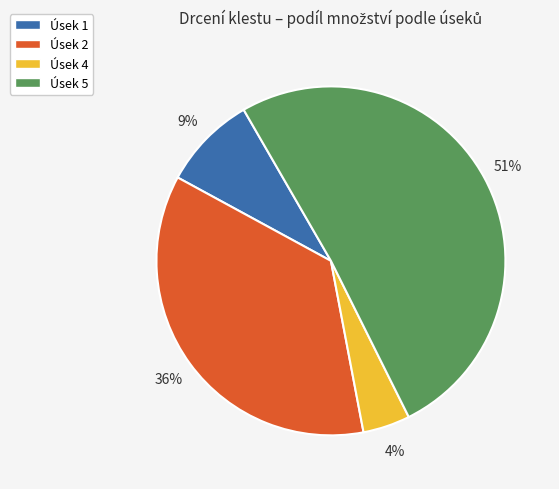

To the nearest percent, what percentage of the pie is Úsek 2?

36%